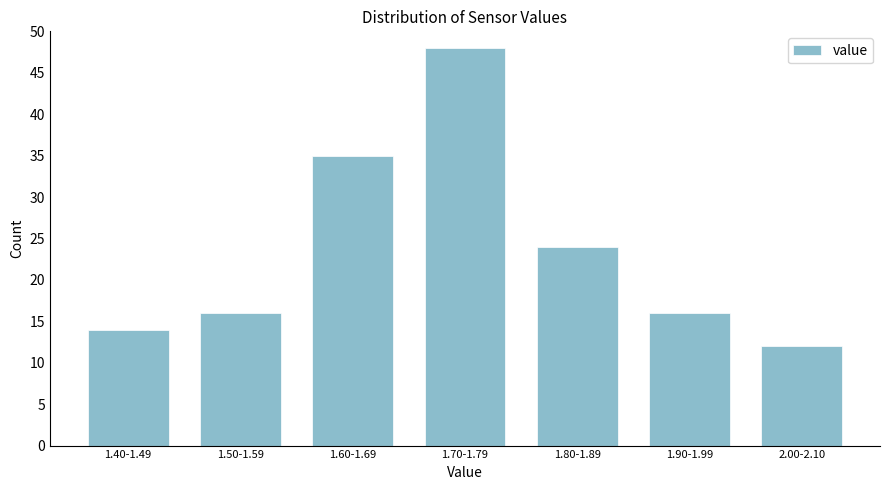

Reading left to right, extract all data points from this chart.

14	16	35	48	24	16	12